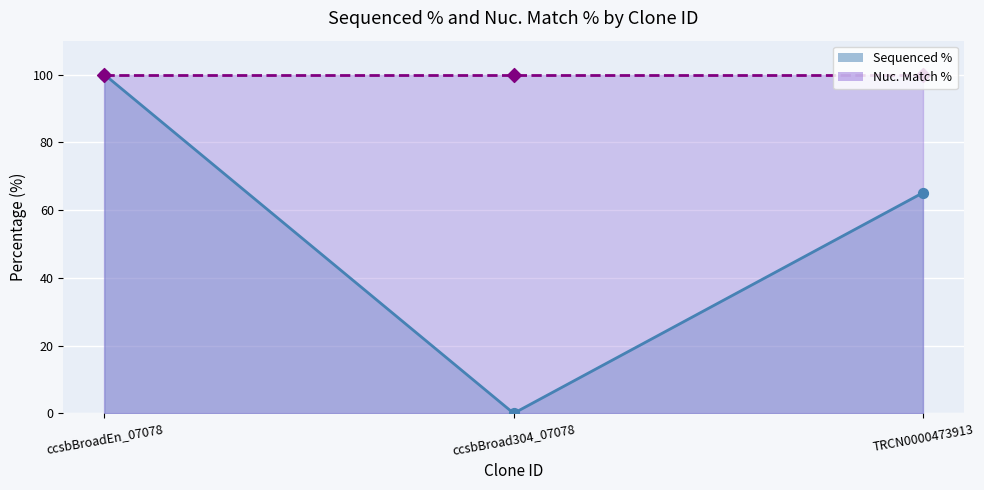

What is the change in value from ccsbBroadEn_07078 to ccsbBroad304_07078?

-100.0